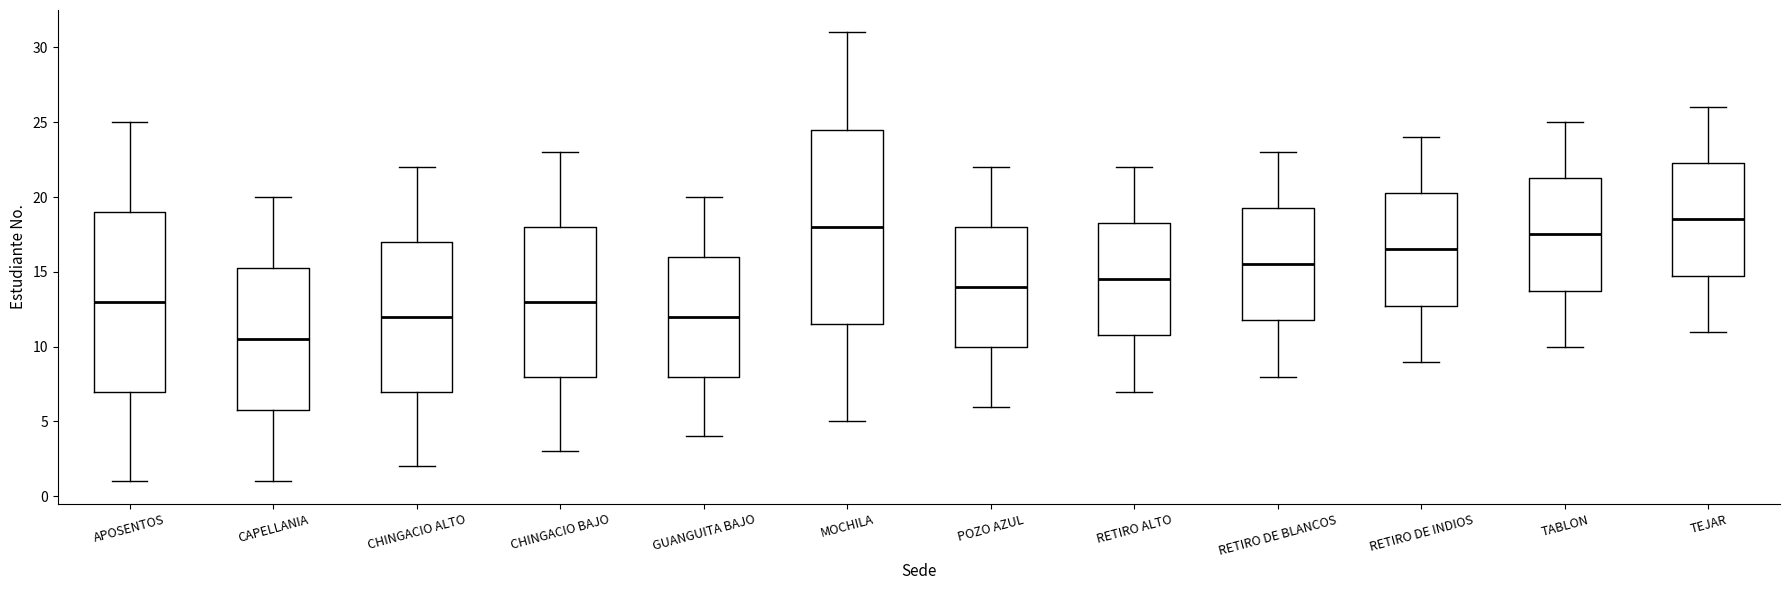

Where does the upper whisker of the box for GUANGUITA BAJO end on the y-axis? The values are not printed on the chart, so give them approximately, as read against the axis.

20.0